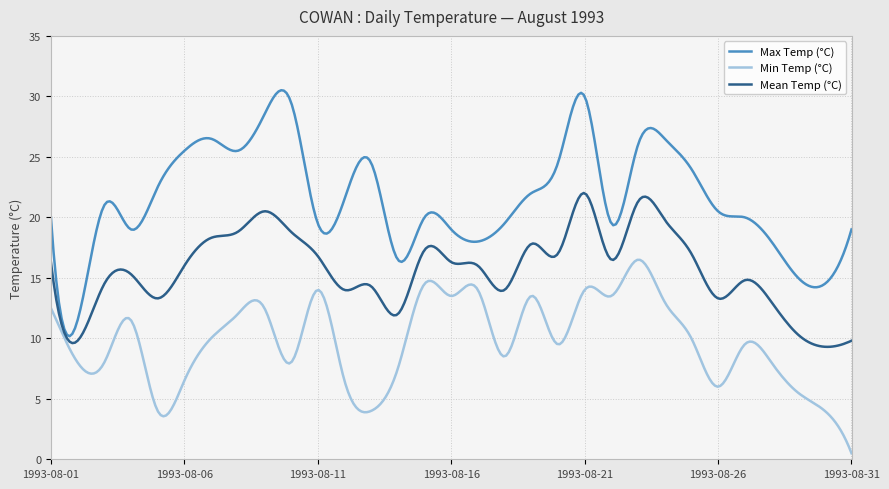

Rank the series by their maximum value, from highest to lowest.

Max Temp (°C), Mean Temp (°C), Min Temp (°C)